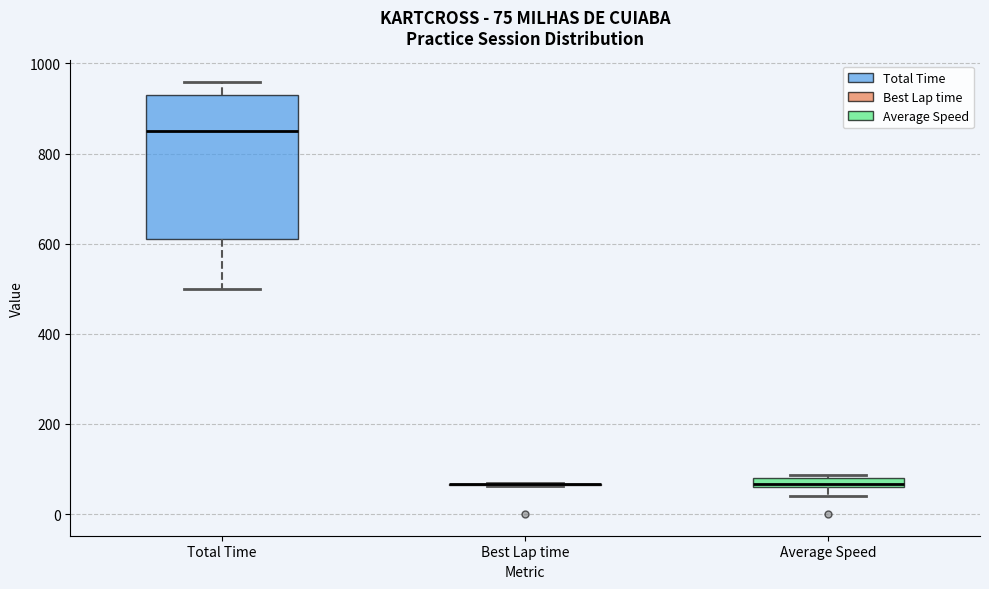

Comparing the boxes themselves (not the whiskers), which one is the tallest?

Total Time